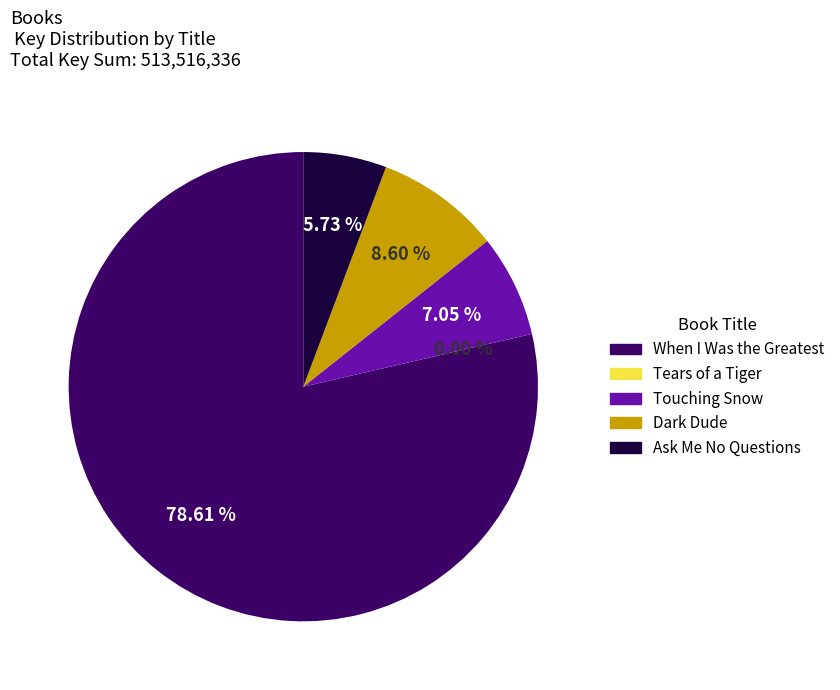

What is the total percentage of Dark Dude and When I Was the Greatest?

87.2%